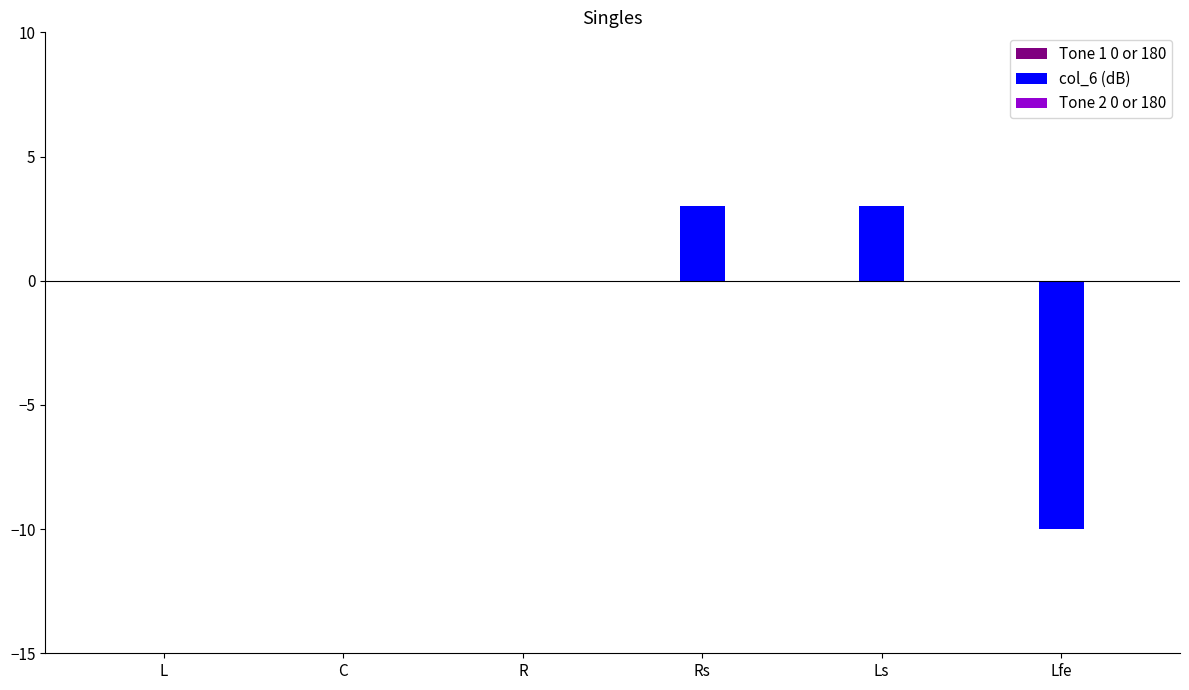

True or false: the data shows 4 at Ls.

False